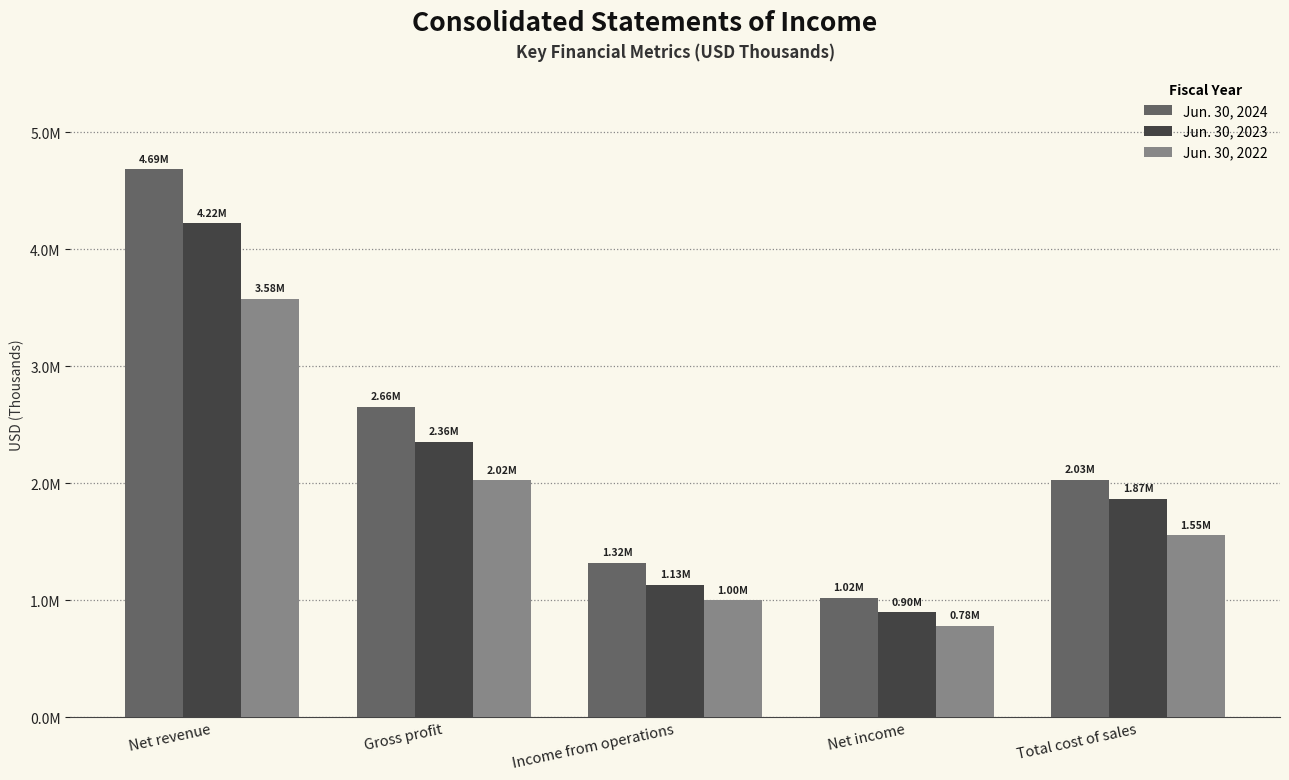

Where is Jun. 30, 2024 nearest to the value 2853124?

Gross profit